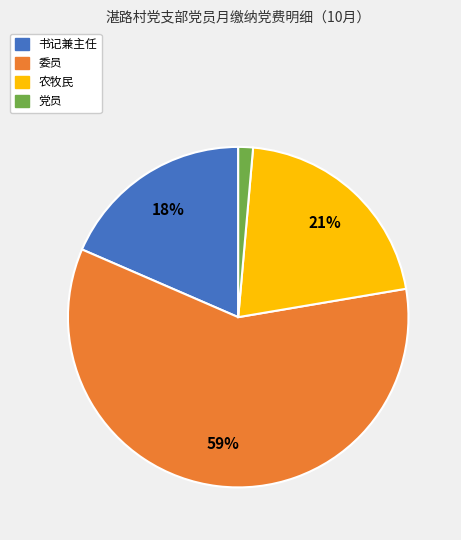

Is there any slice that represents more than half of the pie?

Yes